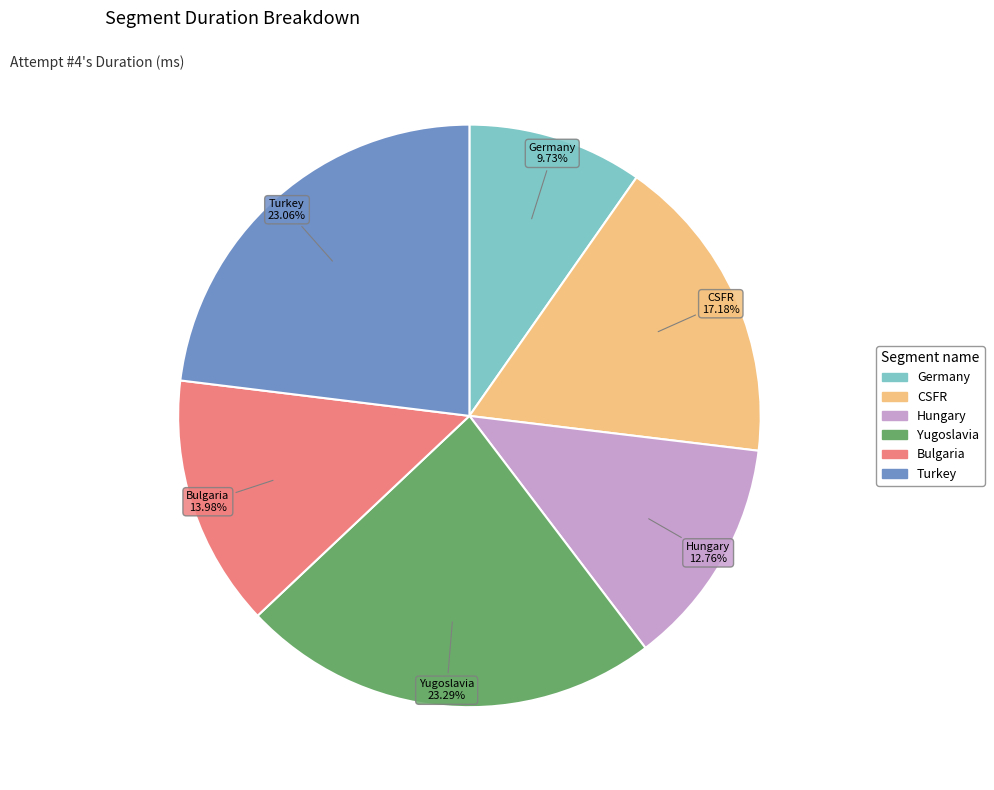

Count the number of slices in the pie.

6